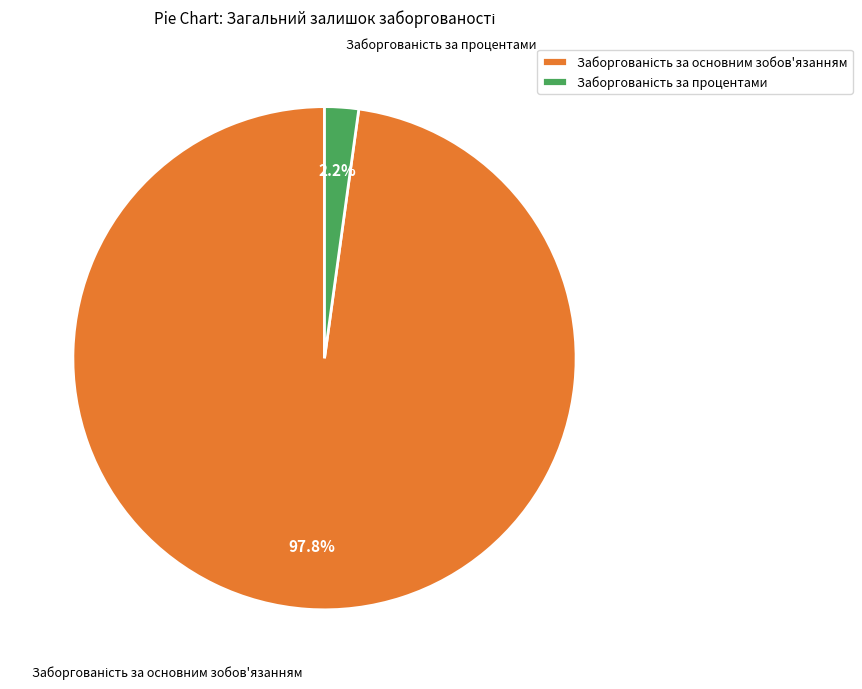

Is there any slice that represents more than half of the pie?

Yes